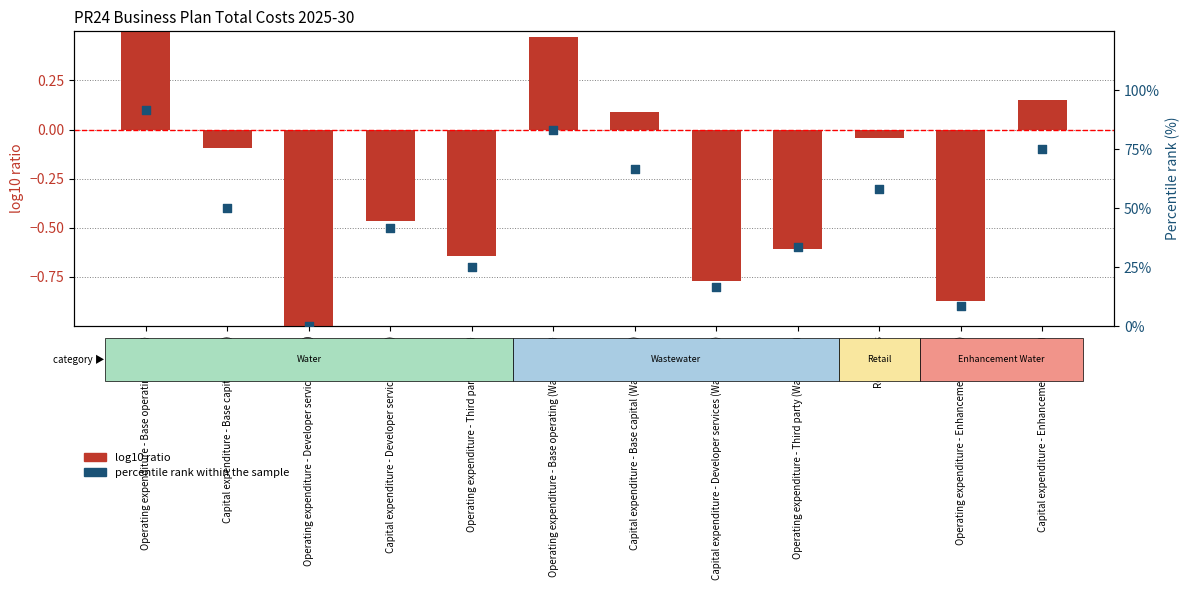

What are all the series names shown in the legend?

log10 ratio, percentile rank within the sample